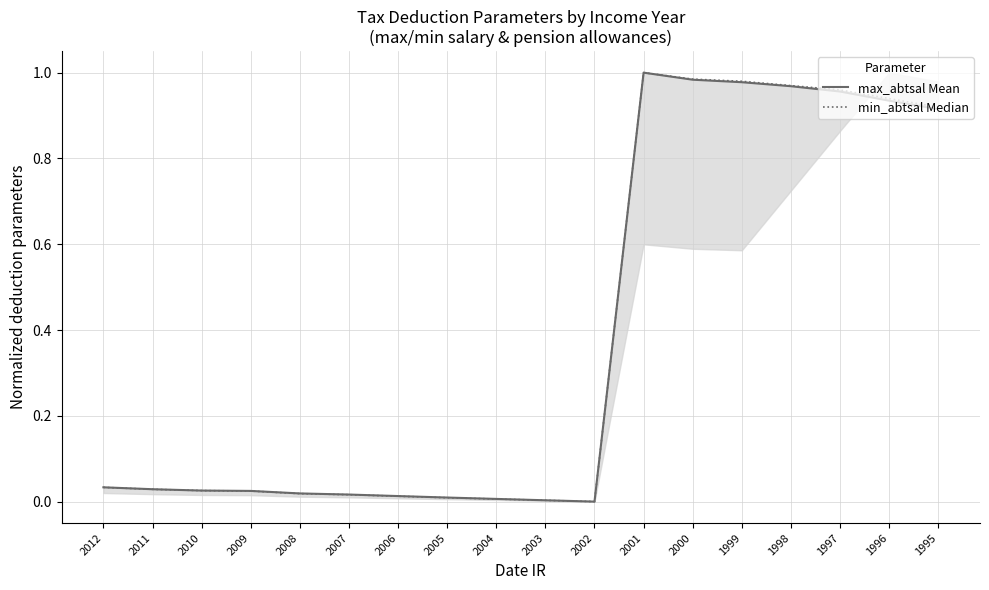

Rank the categories by min_abtsal Median value from highest to lowest.

2001, 2000, 1999, 1998, 1997, 1996, 1995, 2012, 2011, 2010, 2009, 2008, 2007, 2006, 2005, 2004, 2003, 2002